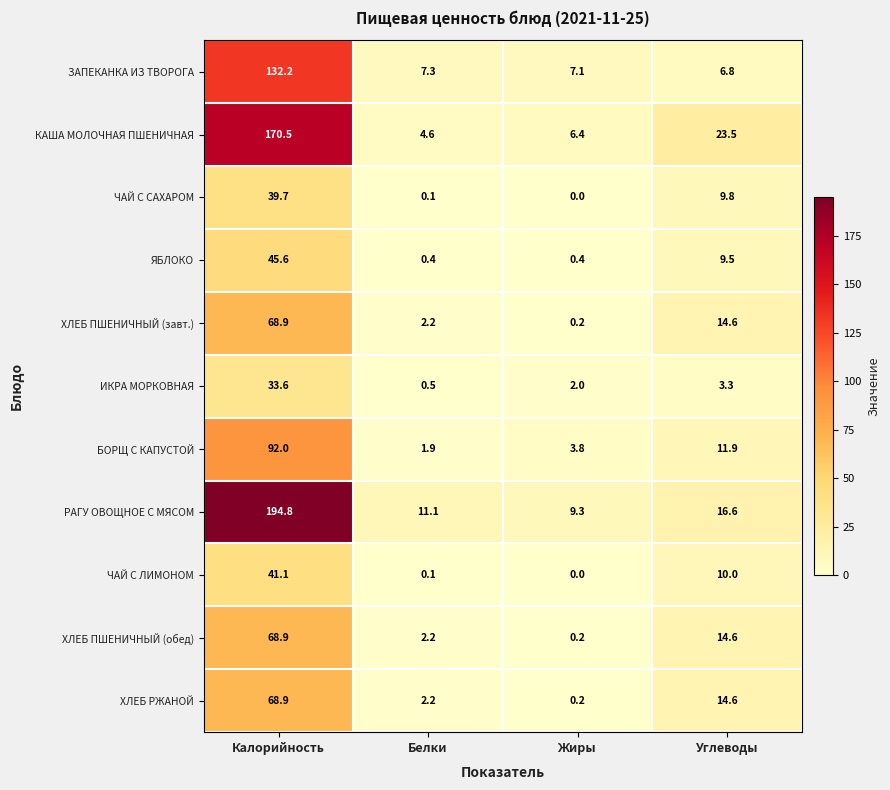

List the labels in order of ЧАЙ С САХАРОМ value, largest first.

Калорийность, Углеводы, Белки, Жиры